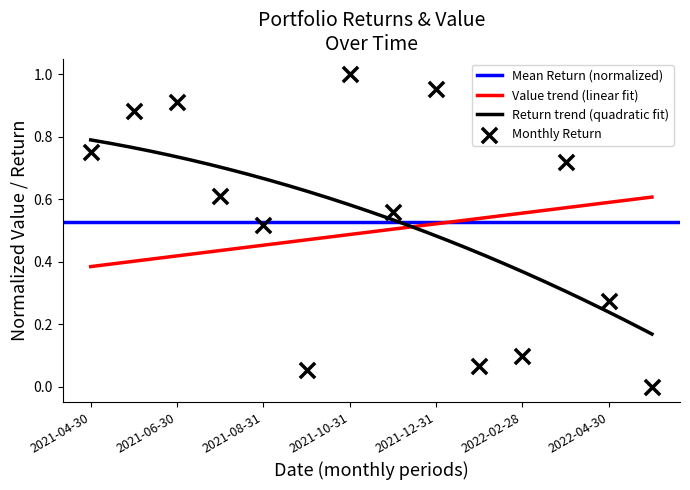

Between 2021-11-30 and 2022-04-30, which is larger?

2021-11-30